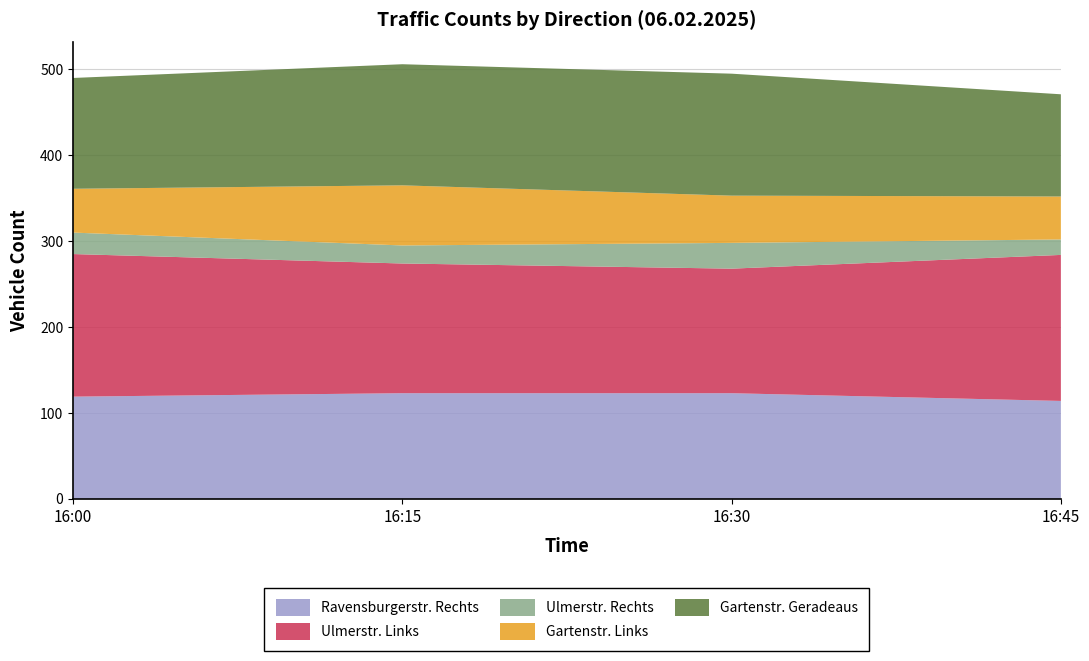

Reading left to right, list all the values displayed in this chart.

Ravensburgerstr. Rechts: 16:00=119	16:15=123	16:30=123	16:45=114
Ulmerstr. Links: 16:00=166	16:15=151	16:30=145	16:45=170
Ulmerstr. Rechts: 16:00=25	16:15=21	16:30=30	16:45=18
Gartenstr. Links: 16:00=51	16:15=70	16:30=55	16:45=50
Gartenstr. Geradeaus: 16:00=129	16:15=141	16:30=142	16:45=119